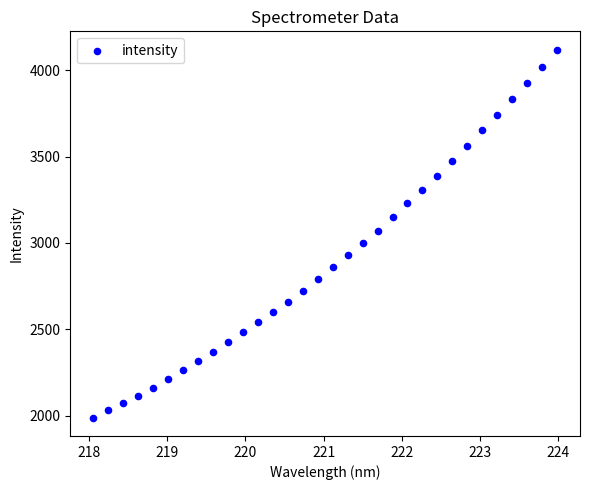

What is the range of Y values (max minus min)?

2130.5